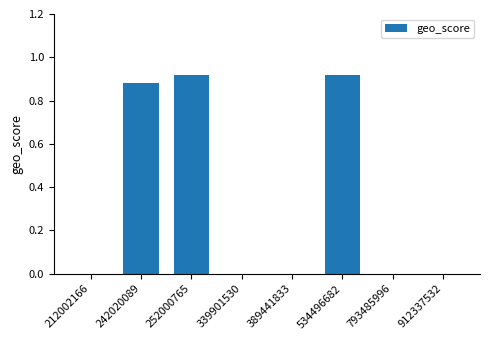

What is the change in value from 252000765 to 912337532?

-0.9